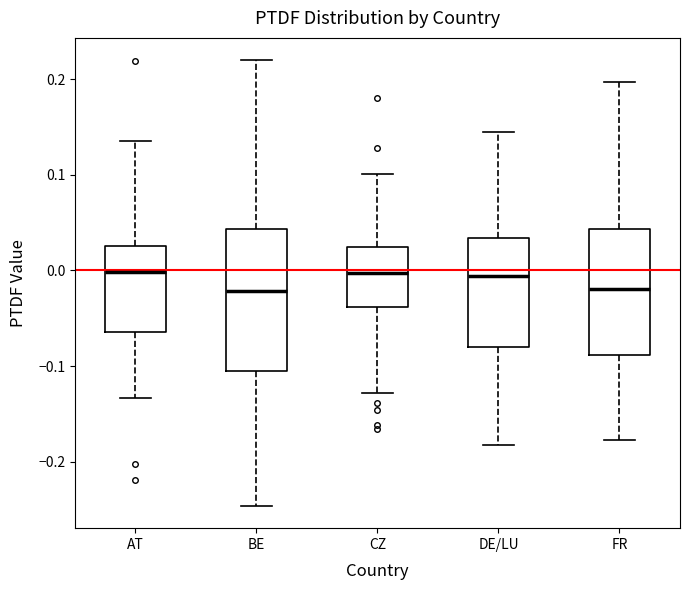

Where is the upper edge of the box for DE/LU on the y-axis? The values are not printed on the chart, so give them approximately, as read against the axis.

0.03